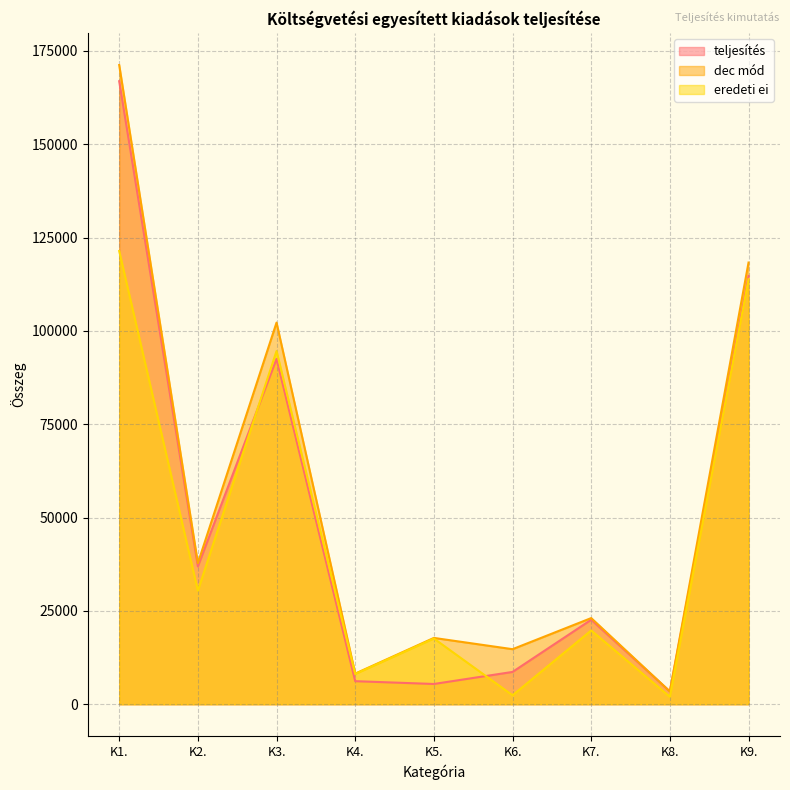

Reading left to right, extract all data points from this chart.

teljesítés: 166859	36904	92475	6174	5423	8651	22626	3425	114695
dec mód: 171197	37777	102211	8205	17761	14742	23074	3425	118289
eredeti ei: 121376	30409	94601	8100	17596	2400	19767	2000	113842